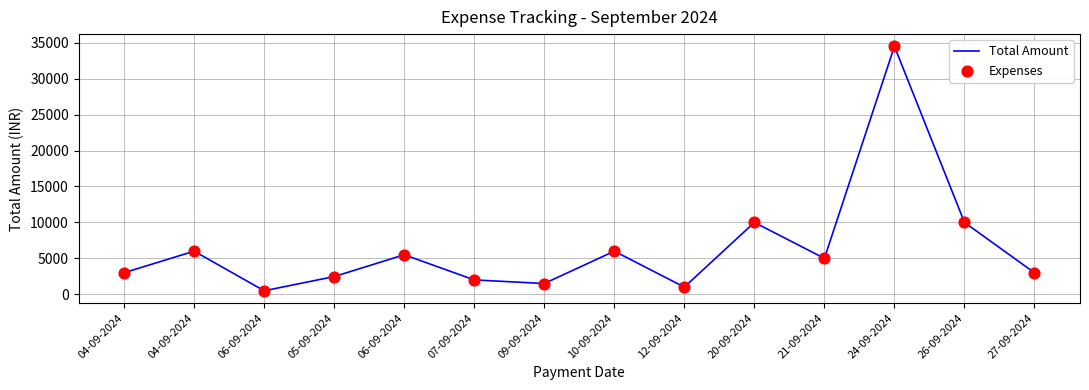

Does the chart have visible grid lines?

Yes